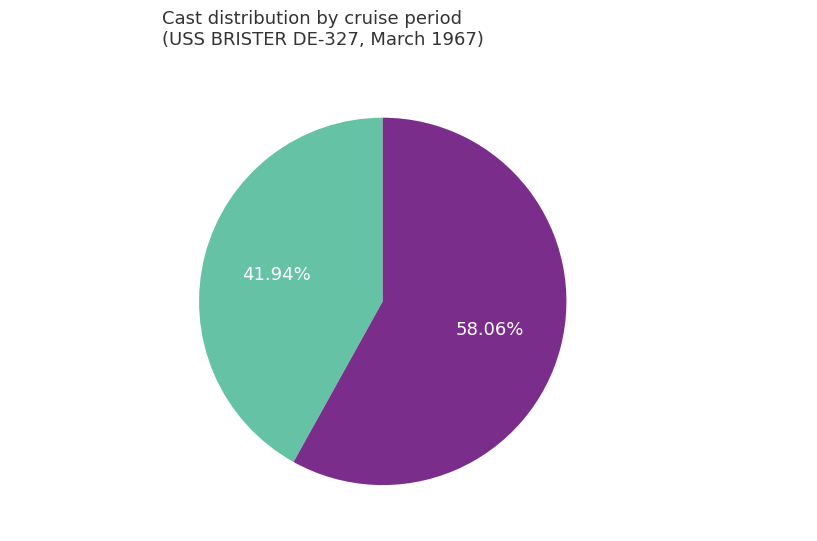

Is there a majority slice in this chart?

Yes